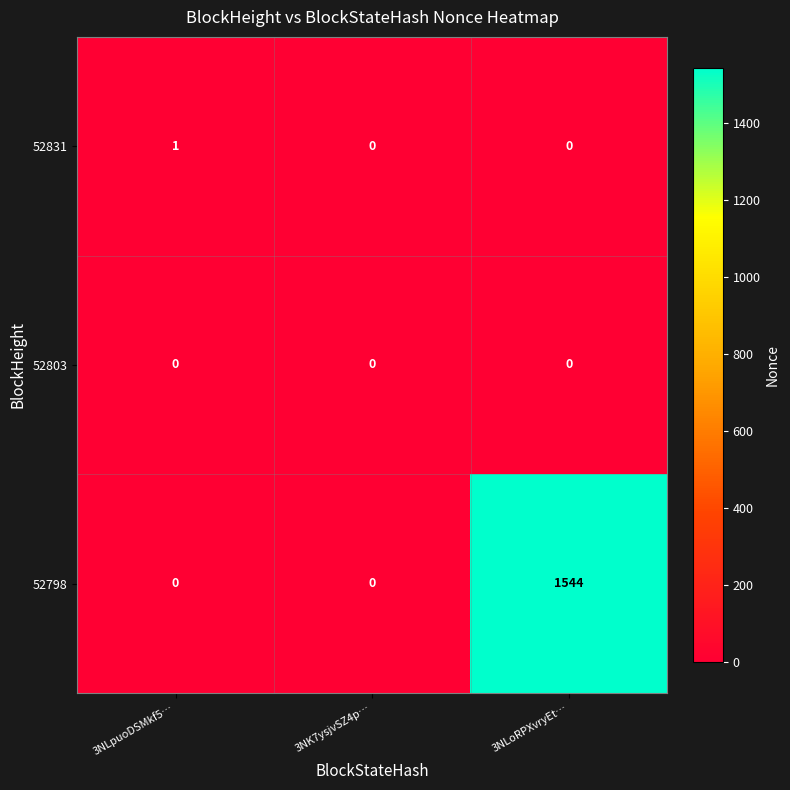

Reading left to right, transcribe all the data shown in this chart.

52831: 3NLpuoDSMkf5…=1	3NK7ysjvSZ4p…=0	3NLoRPXvryEt…=0
52803: 3NLpuoDSMkf5…=0	3NK7ysjvSZ4p…=0	3NLoRPXvryEt…=0
52798: 3NLpuoDSMkf5…=0	3NK7ysjvSZ4p…=0	3NLoRPXvryEt…=1544